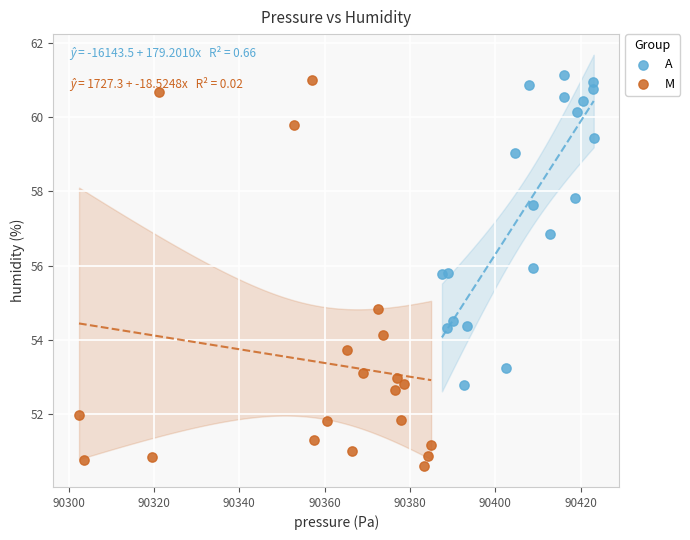

Which series has the largest Y range (max minus min)?

M